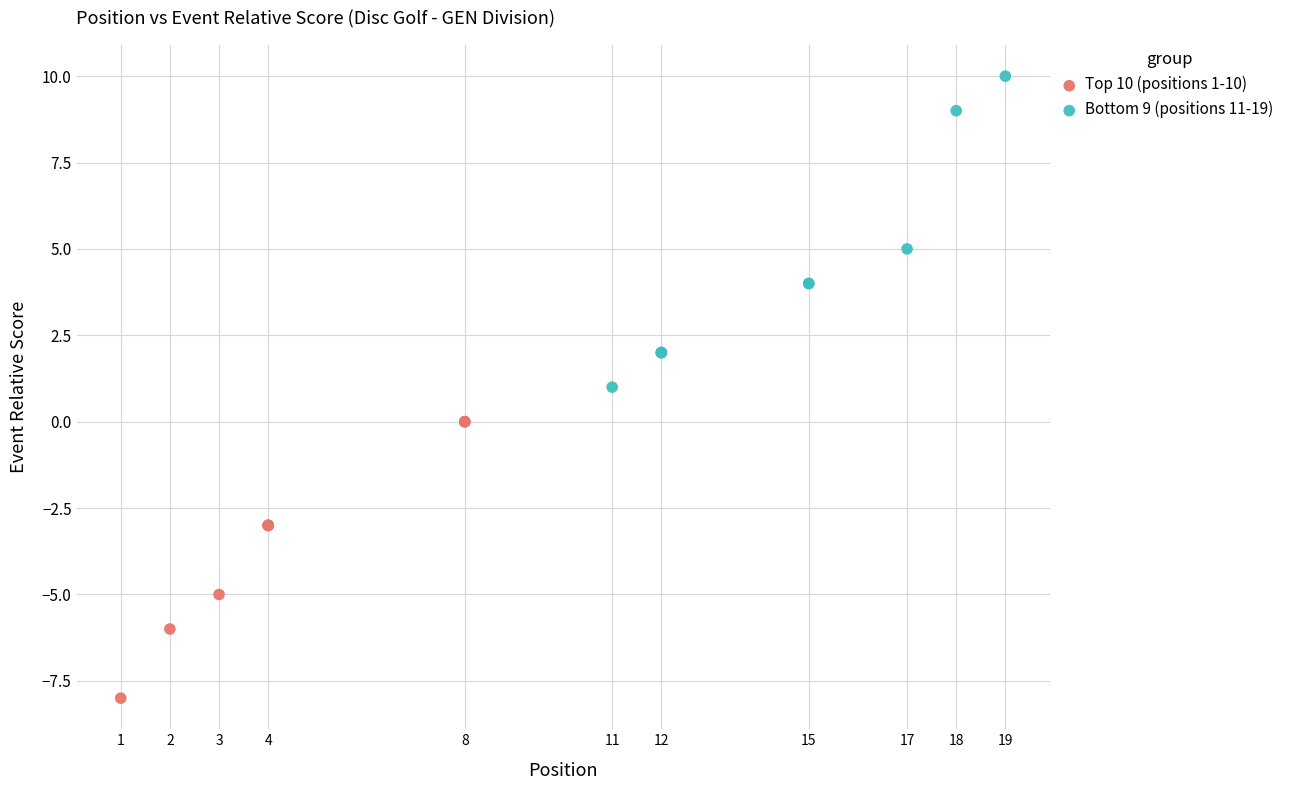

What are all the series names shown in the legend?

Top 10 (positions 1-10), Bottom 9 (positions 11-19)